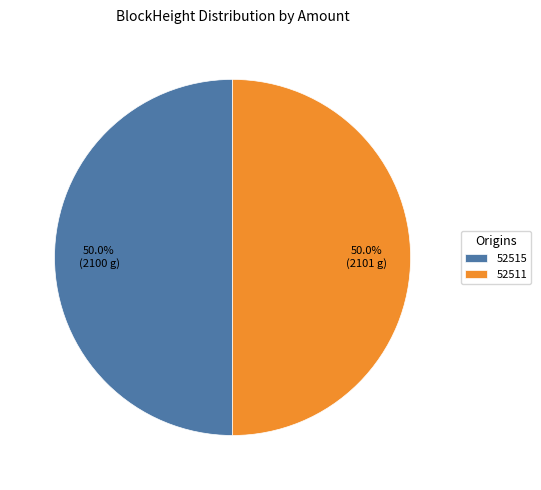

How much of the chart is everything except 52515?

50.0%